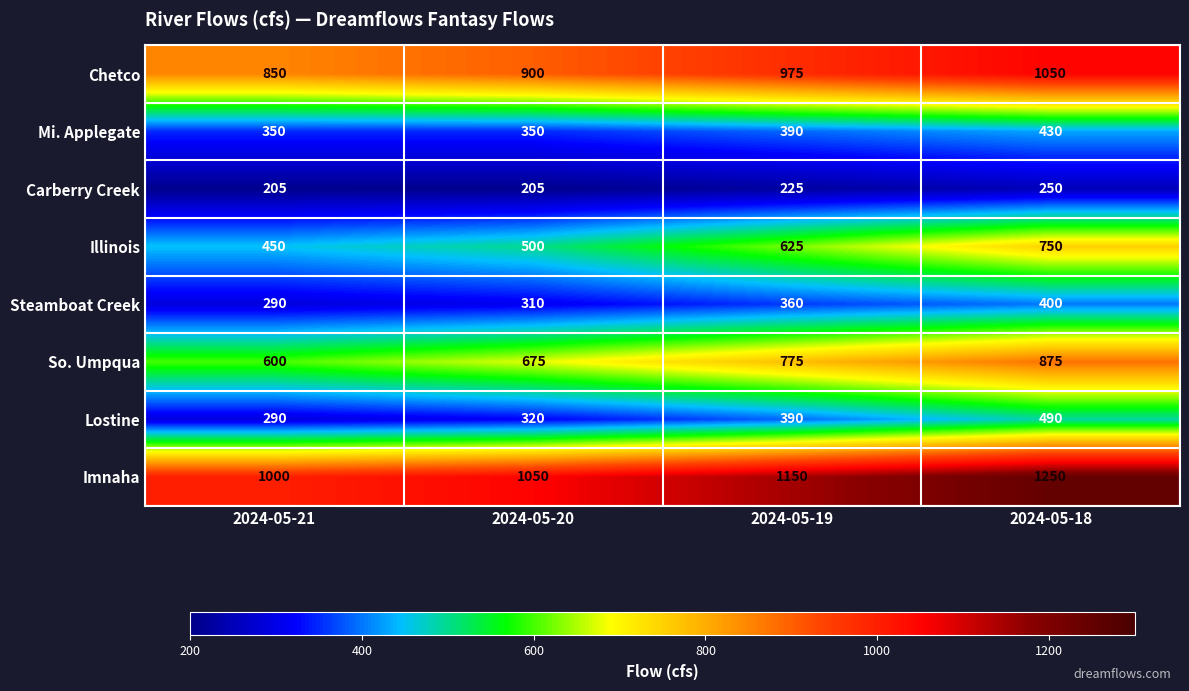

What is the difference between the highest and lowest values at 2024-05-18?

1000